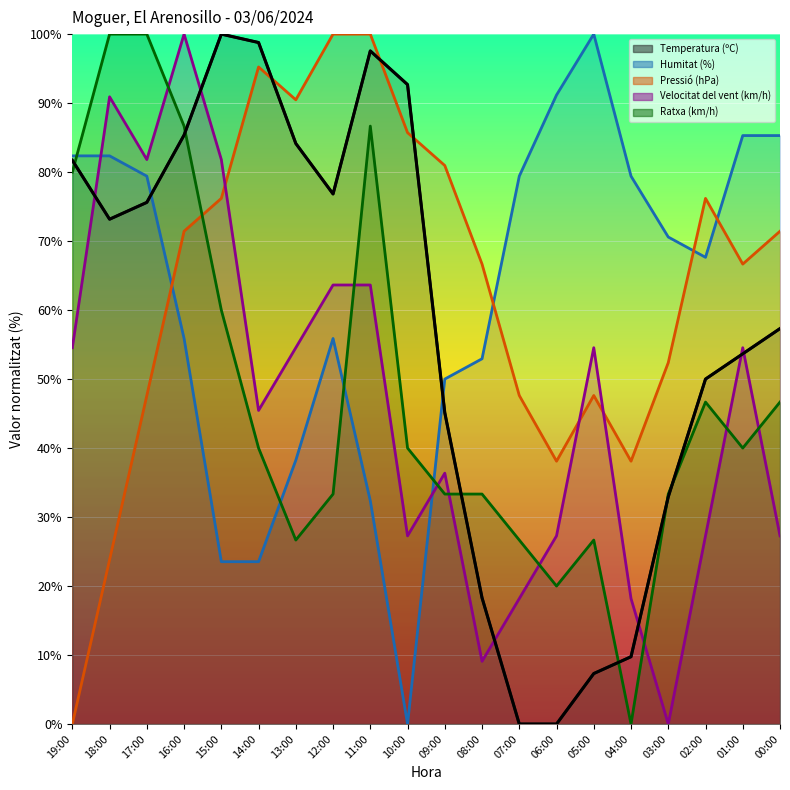

Reading left to right, transcribe all the data shown in this chart.

19:00=81.7	18:00=73.2	17:00=75.6	16:00=85.4	15:00=100.0	14:00=98.8	13:00=84.1	12:00=76.8	11:00=97.6	10:00=92.7	09:00=45.1	08:00=18.3	07:00=0.0	06:00=0.0	05:00=7.3	04:00=9.8	03:00=32.9	02:00=50.0	01:00=53.7	00:00=57.3